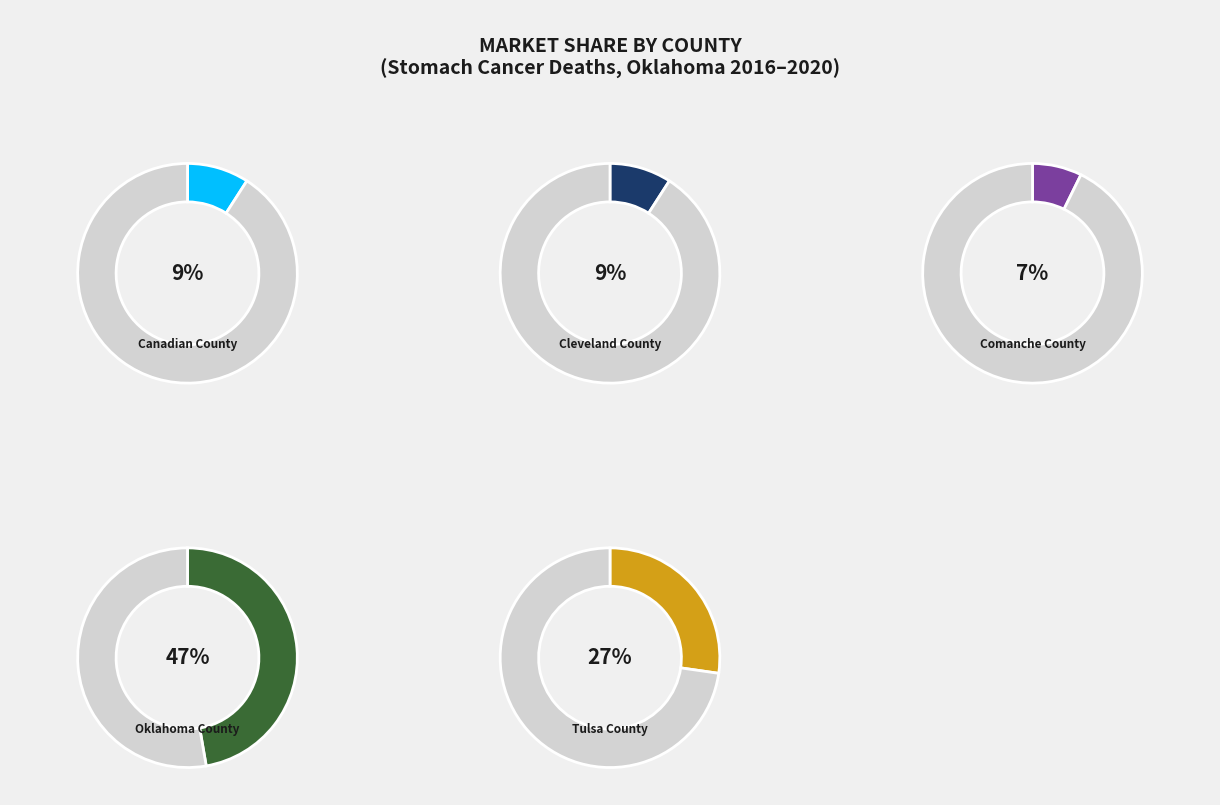

Rank the categories by value from lowest to highest.

Comanche County, Canadian County, Cleveland County, Tulsa County, Oklahoma County